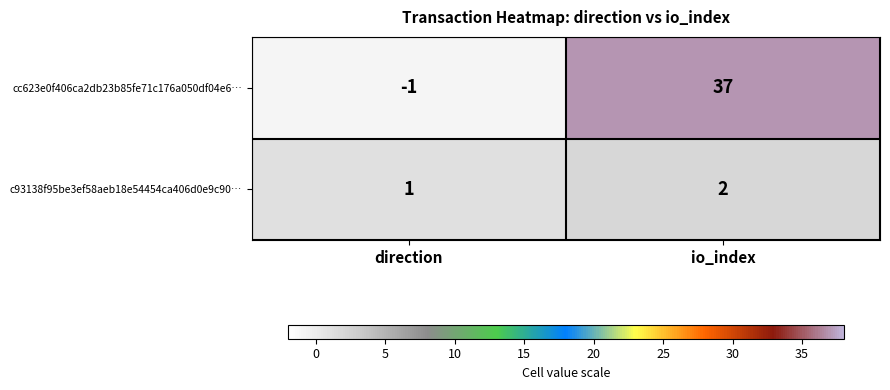

Reading left to right, list all the values displayed in this chart.

cc623e0f406ca2db23b85fe71c176a050df04e6…: -1	37
c93138f95be3ef58aeb18e54454ca406d0e9c90…: 1	2